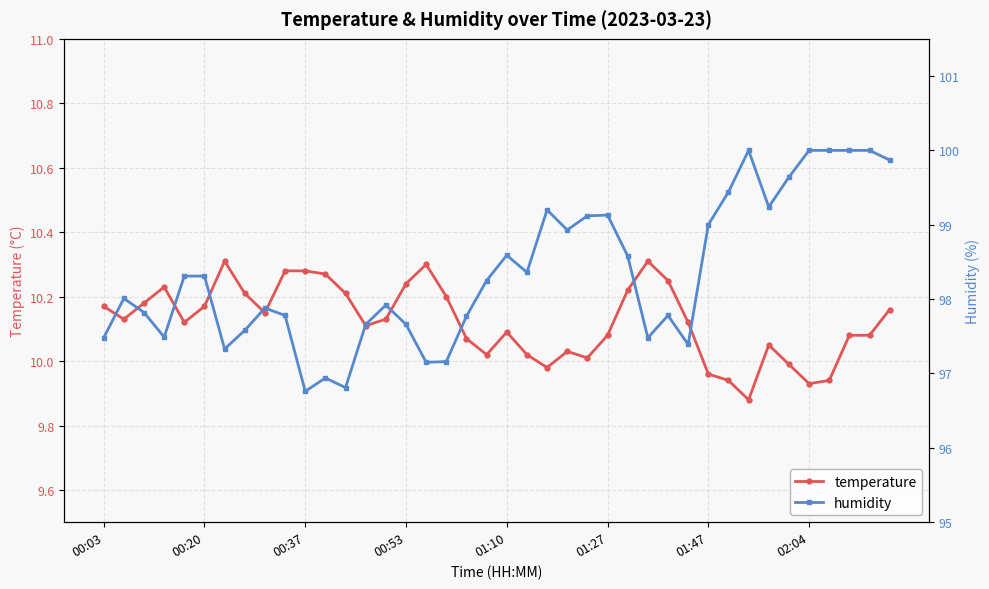

Count the number of data series in this chart.

2